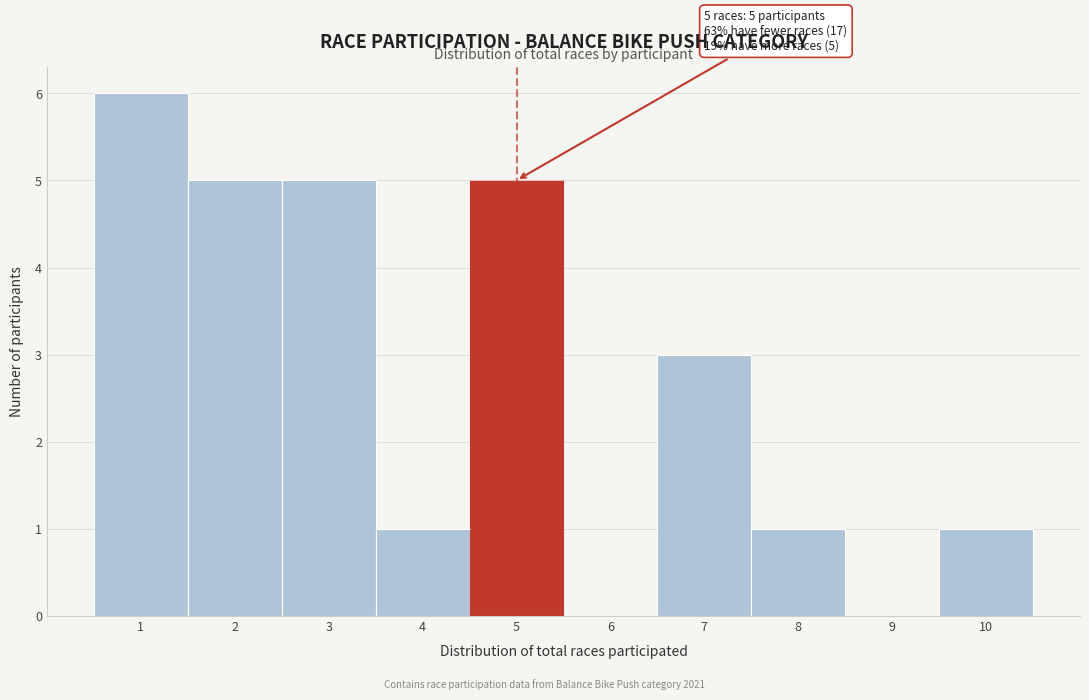

Over which range of the x-axis is the bar tallest?

0.5 to 1.5